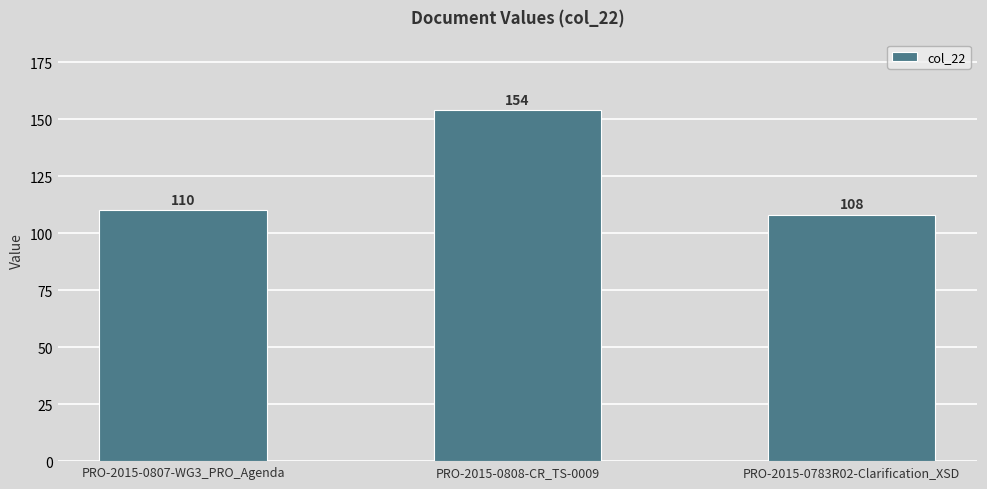

What is the minimum value shown in the chart?

108